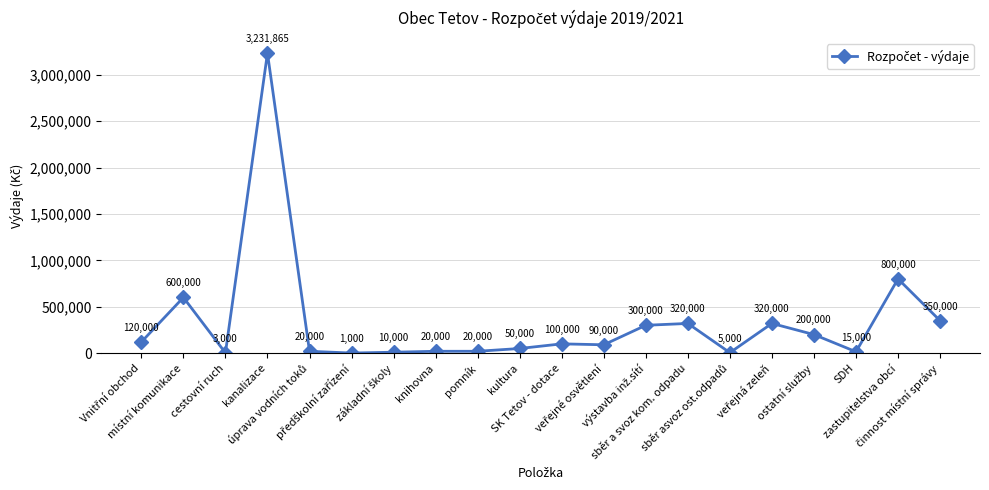

What is the average value?

328793